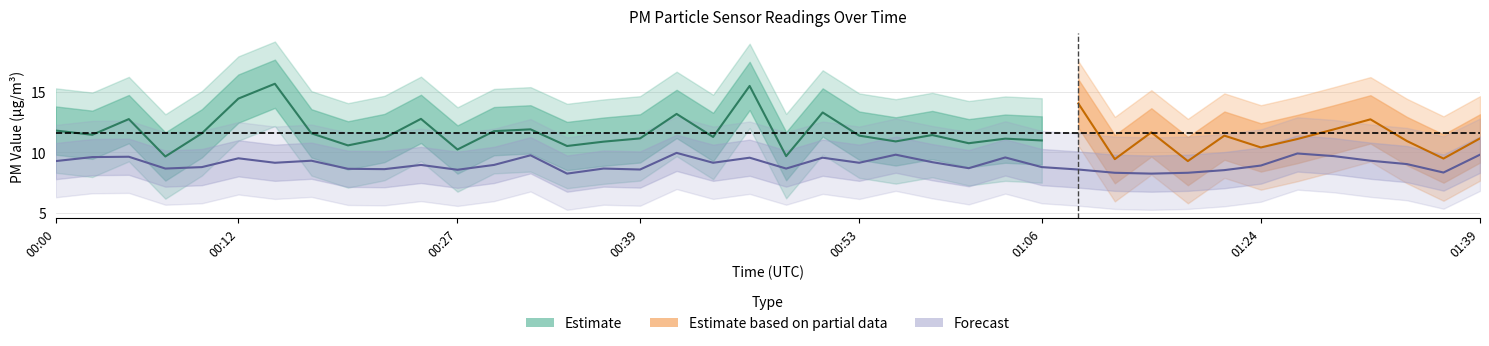

Between 00:29 and 00:48, which is larger?

00:29